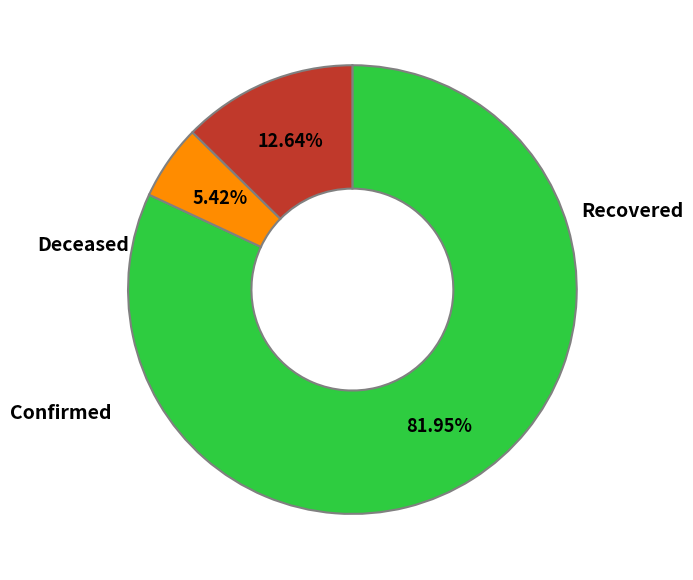

Is there a majority slice in this chart?

Yes